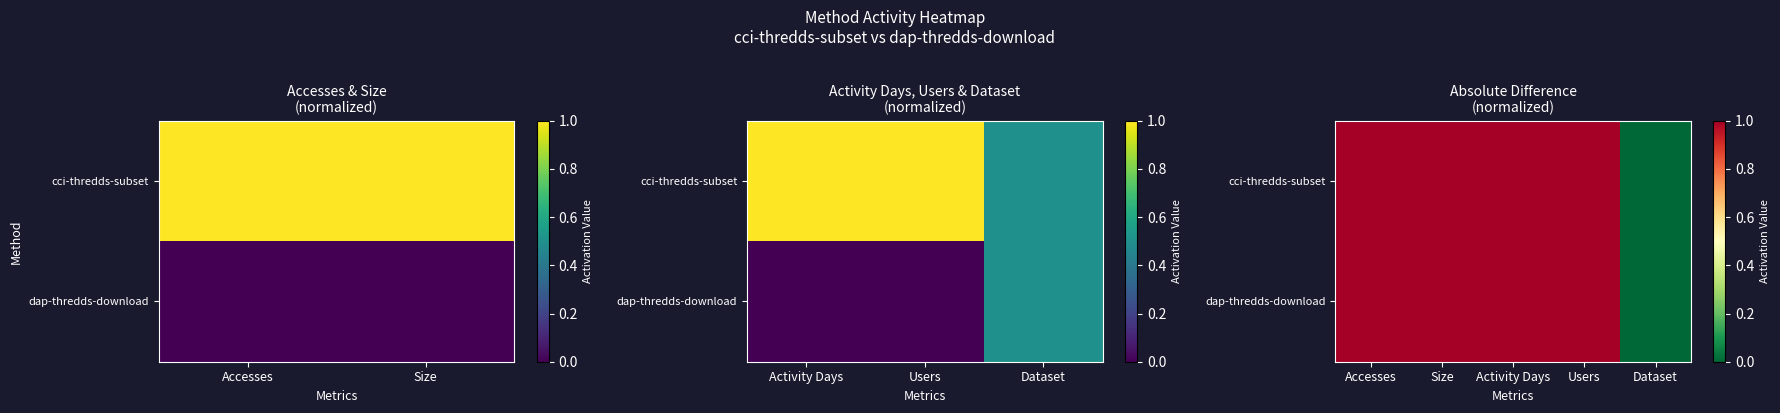

How many values in dap-thredds-download are above zero?

4